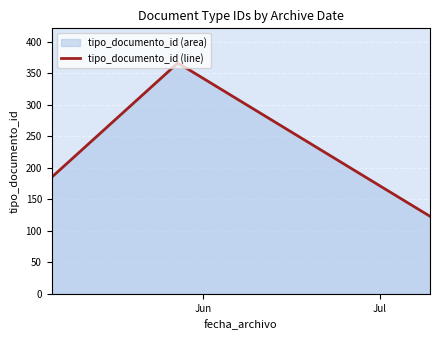

What is the difference between the maximum and minimum values?

243